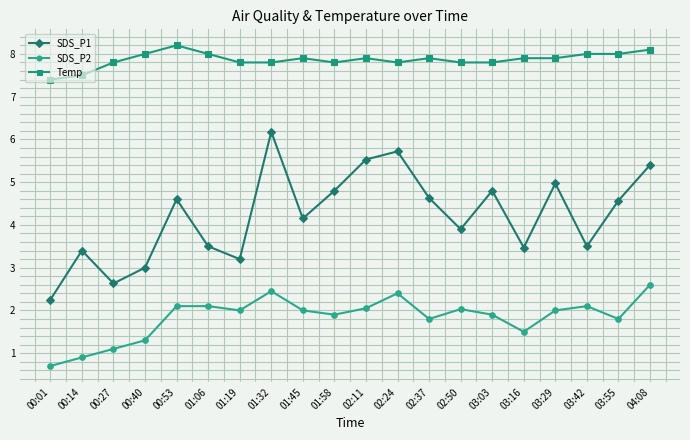

At which label does SDS_P1 first exceed 4?

00:53